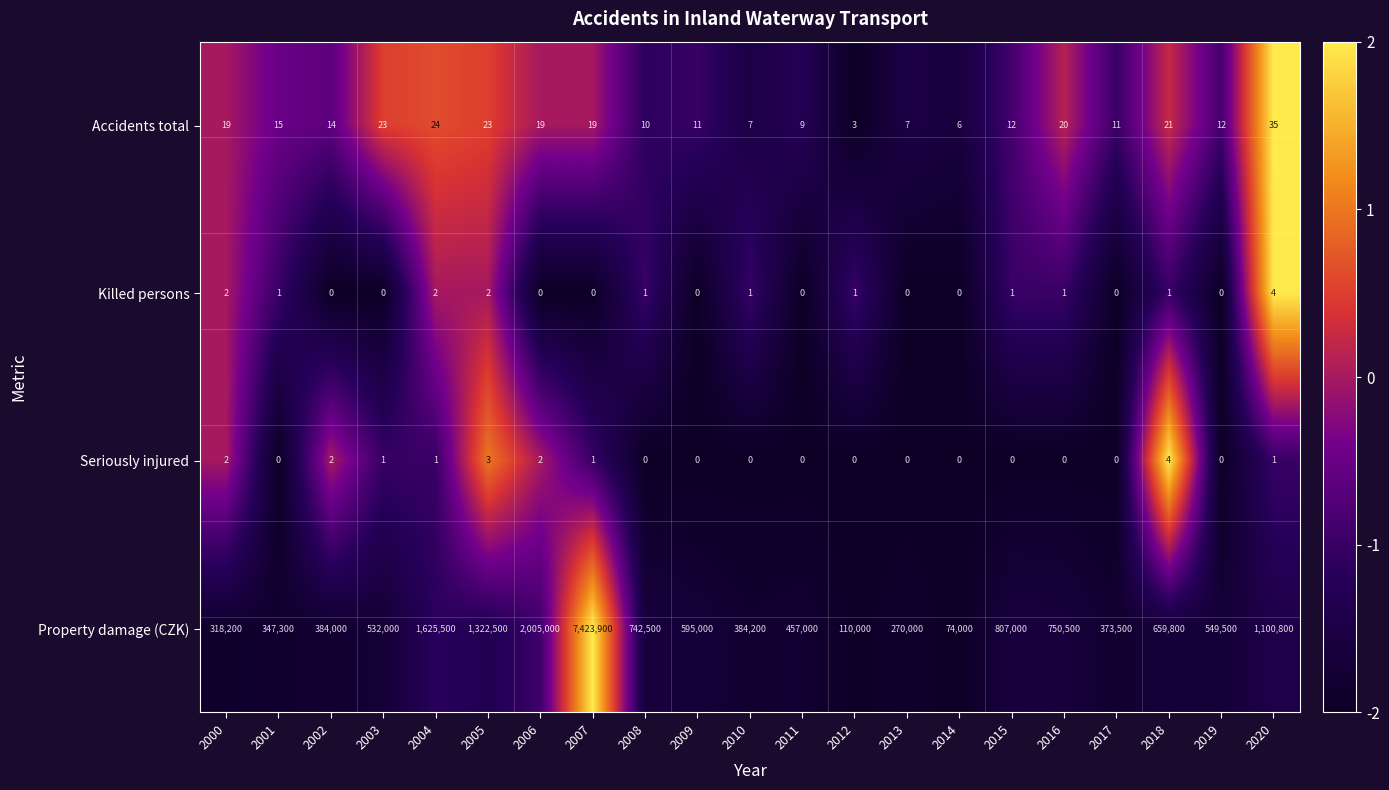

What is the difference between the maximum and minimum values in the Accidents total series?

32